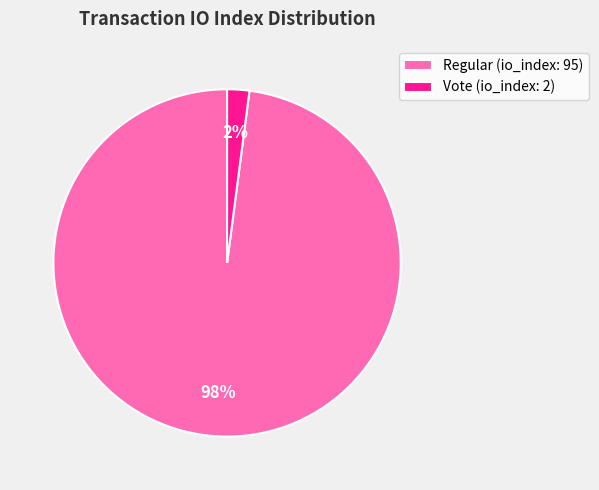

Does Regular (io_index: 95) account for over 50% of the chart?

Yes